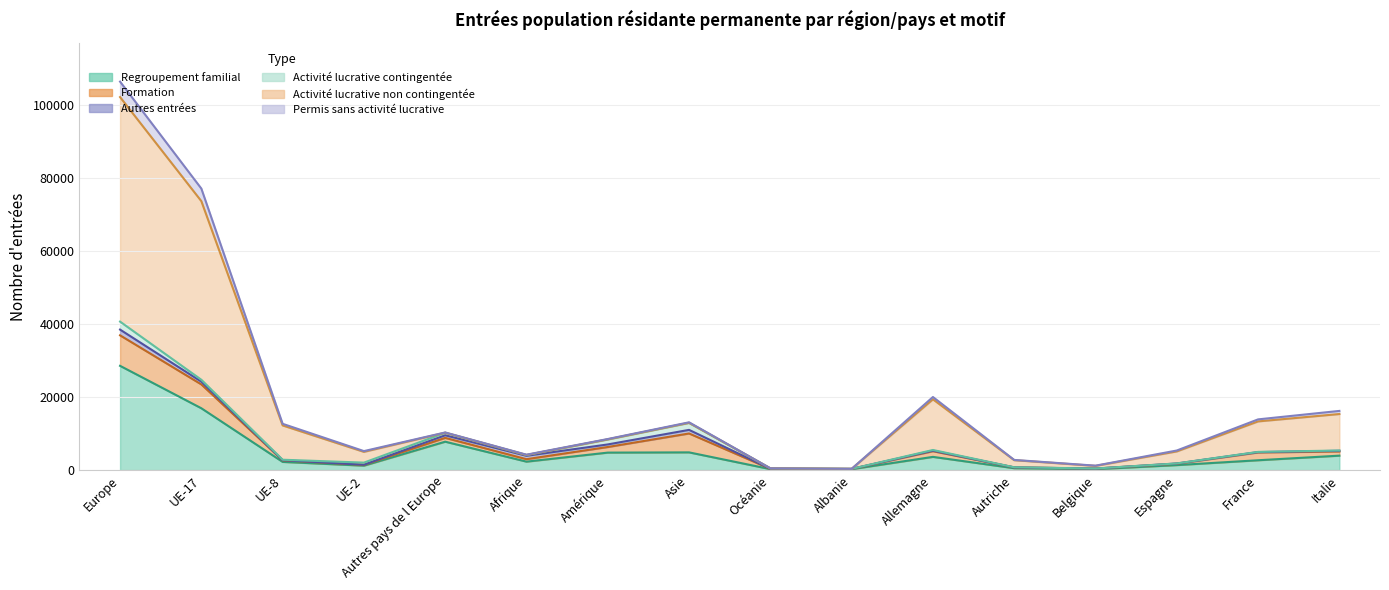

What is the difference between the Regroupement familial values at Italie and UE-17?

12975